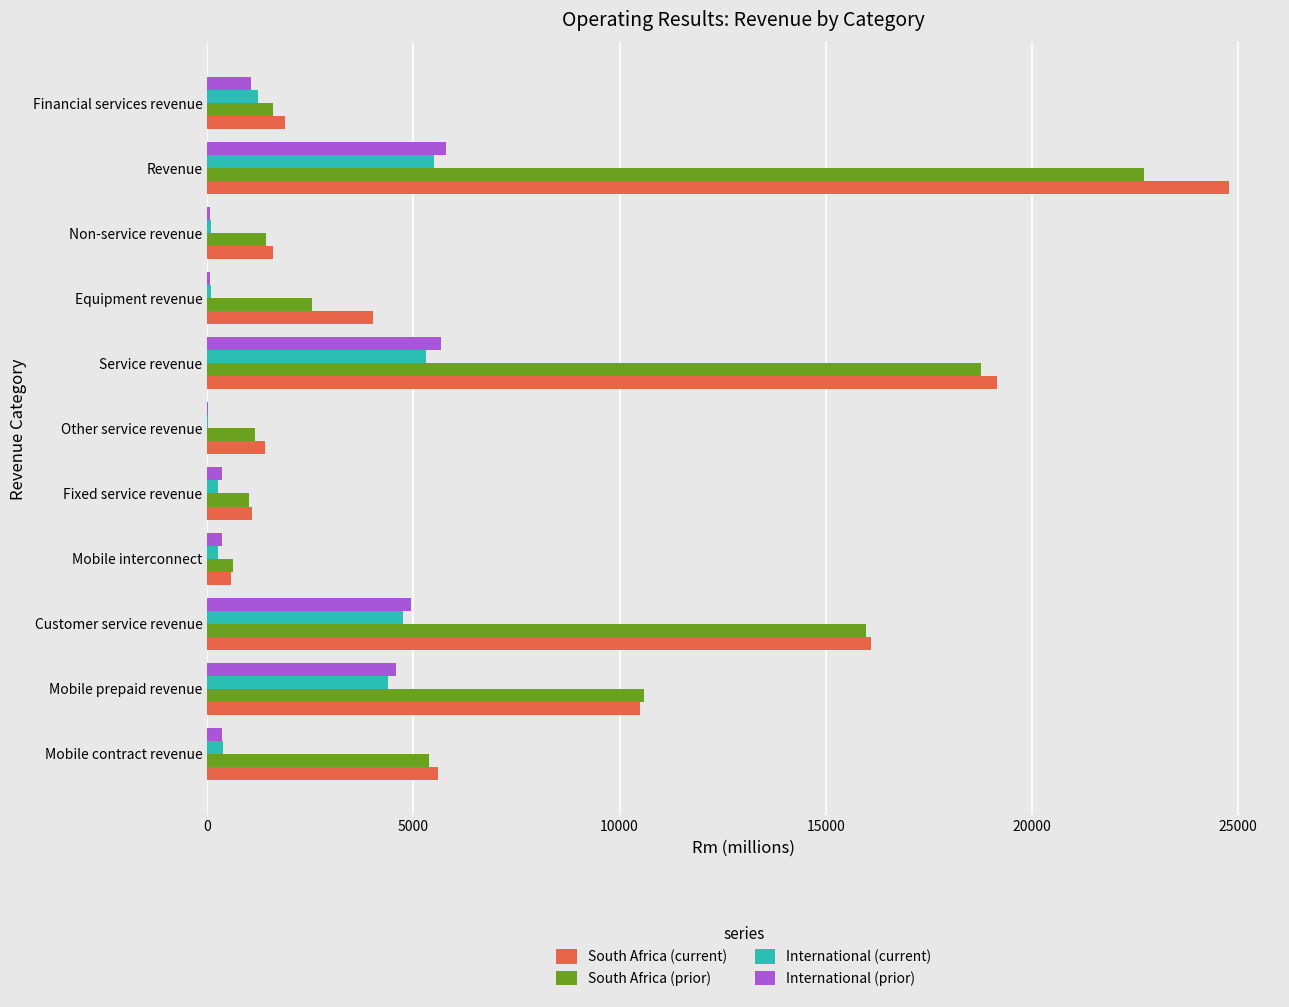

The value of South Africa (current) at Fixed service revenue is 1089. True or false?

True